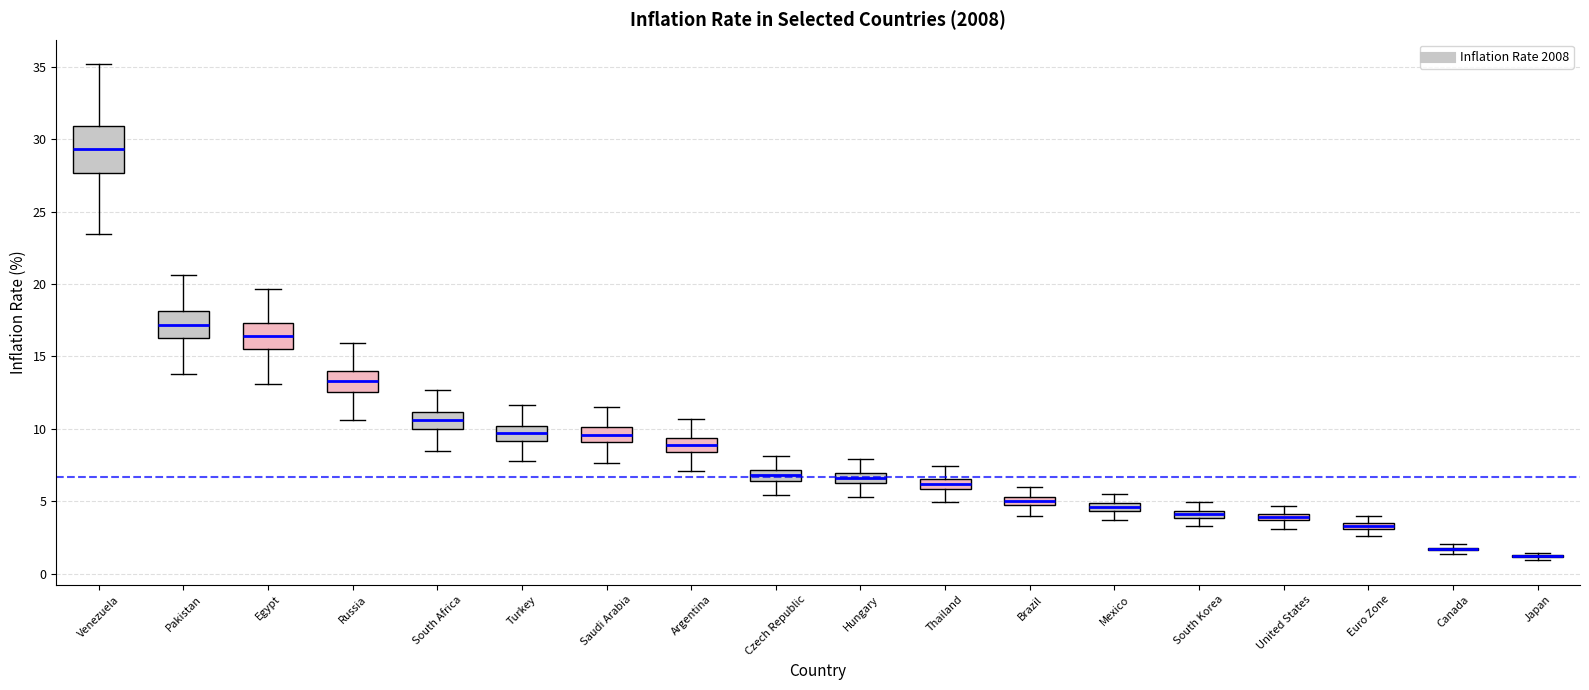

Where does the upper whisker of the box for Argentina end on the y-axis? The values are not printed on the chart, so give them approximately, as read against the axis.

10.5